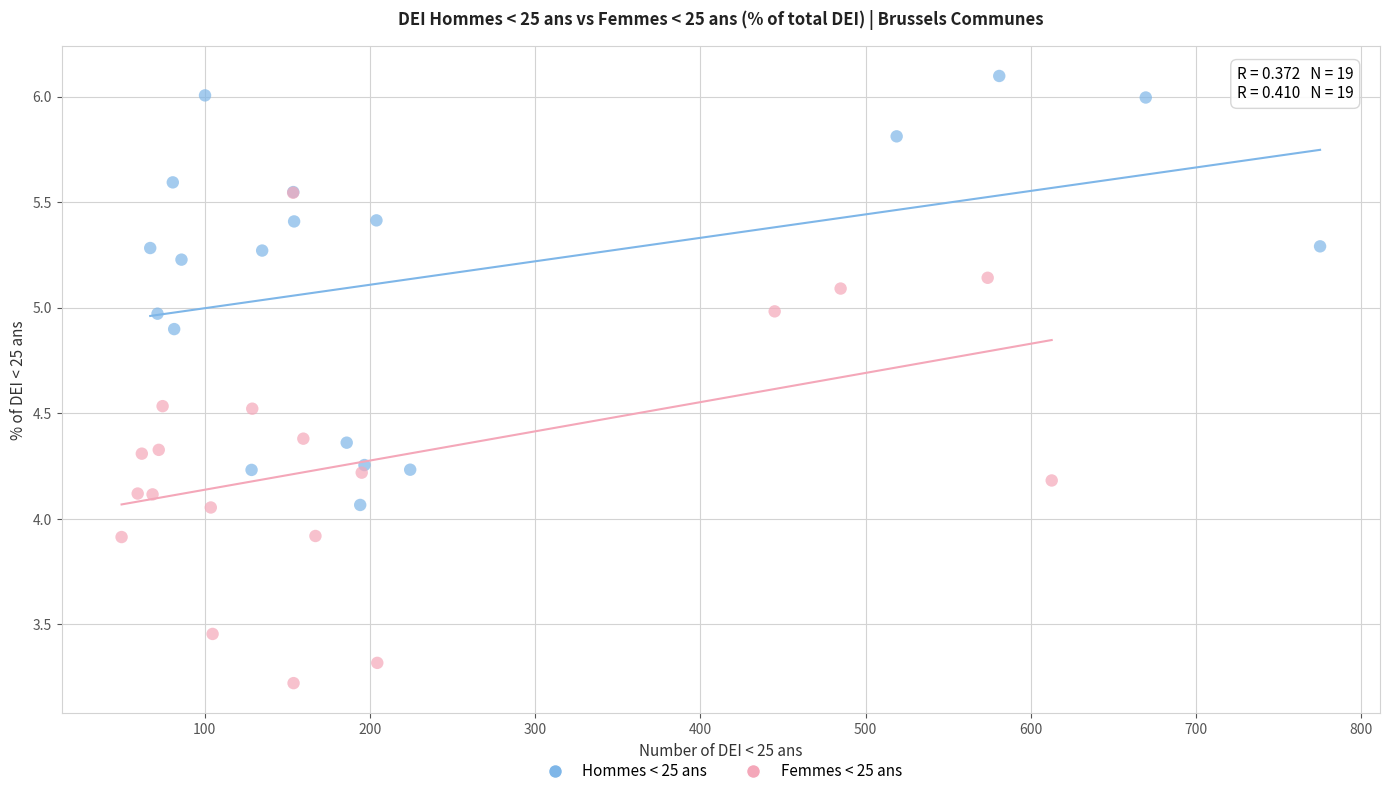

Which series contains the highest Y value?

Hommes < 25 ans